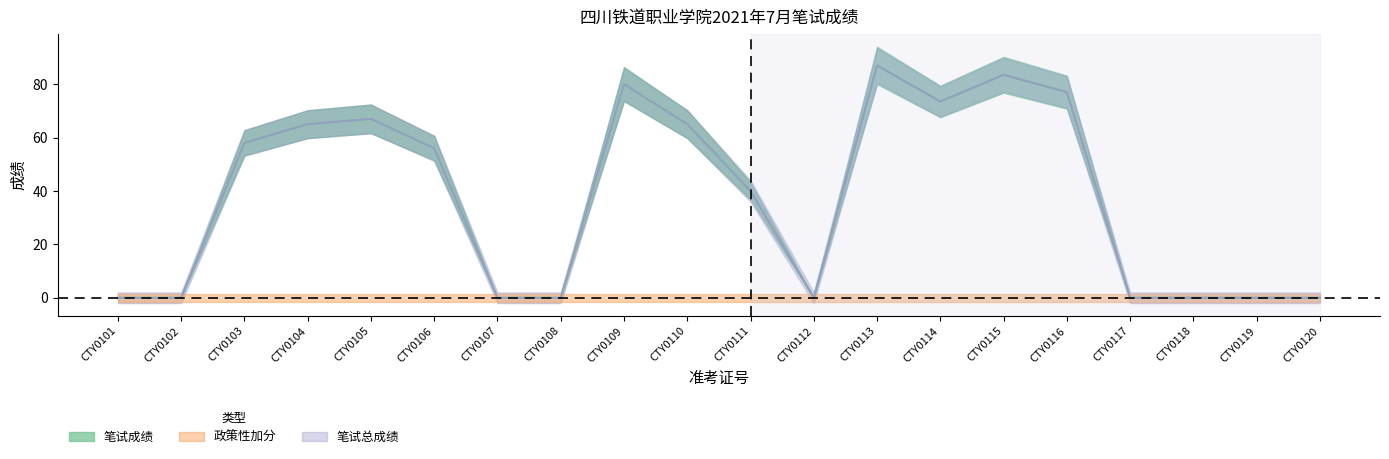

In 笔试成绩, how many points are lower than both neighbors (excluding endpoints)?

2